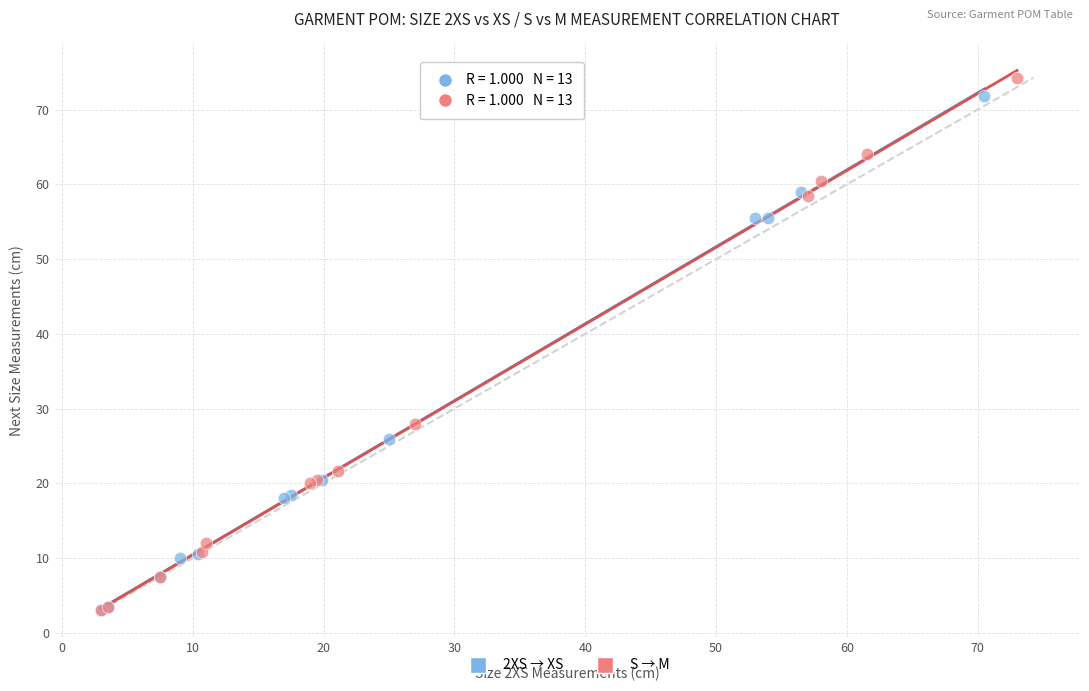

Which series reaches the maximum Y coordinate?

S → M